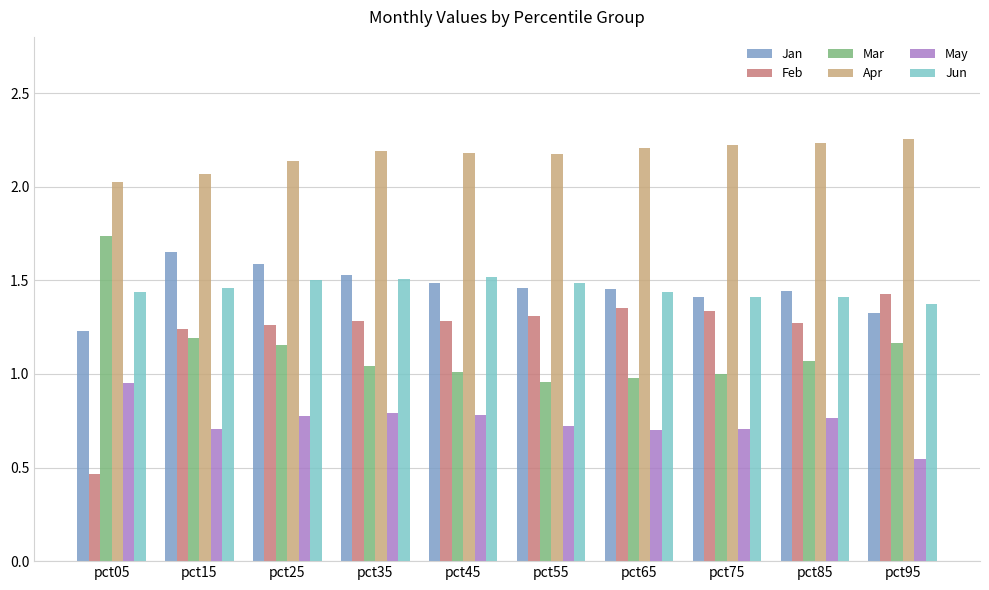

What is the sum of the Jan values at pct55 and pct15?

3.1